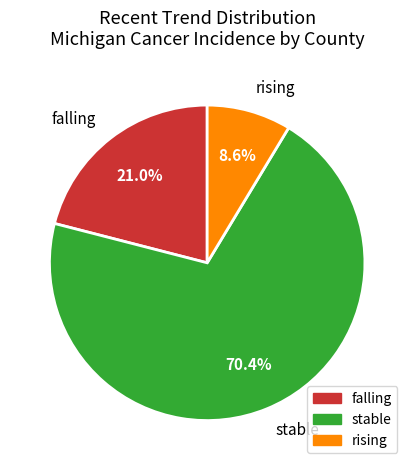

Which has a higher value, rising or falling?

falling